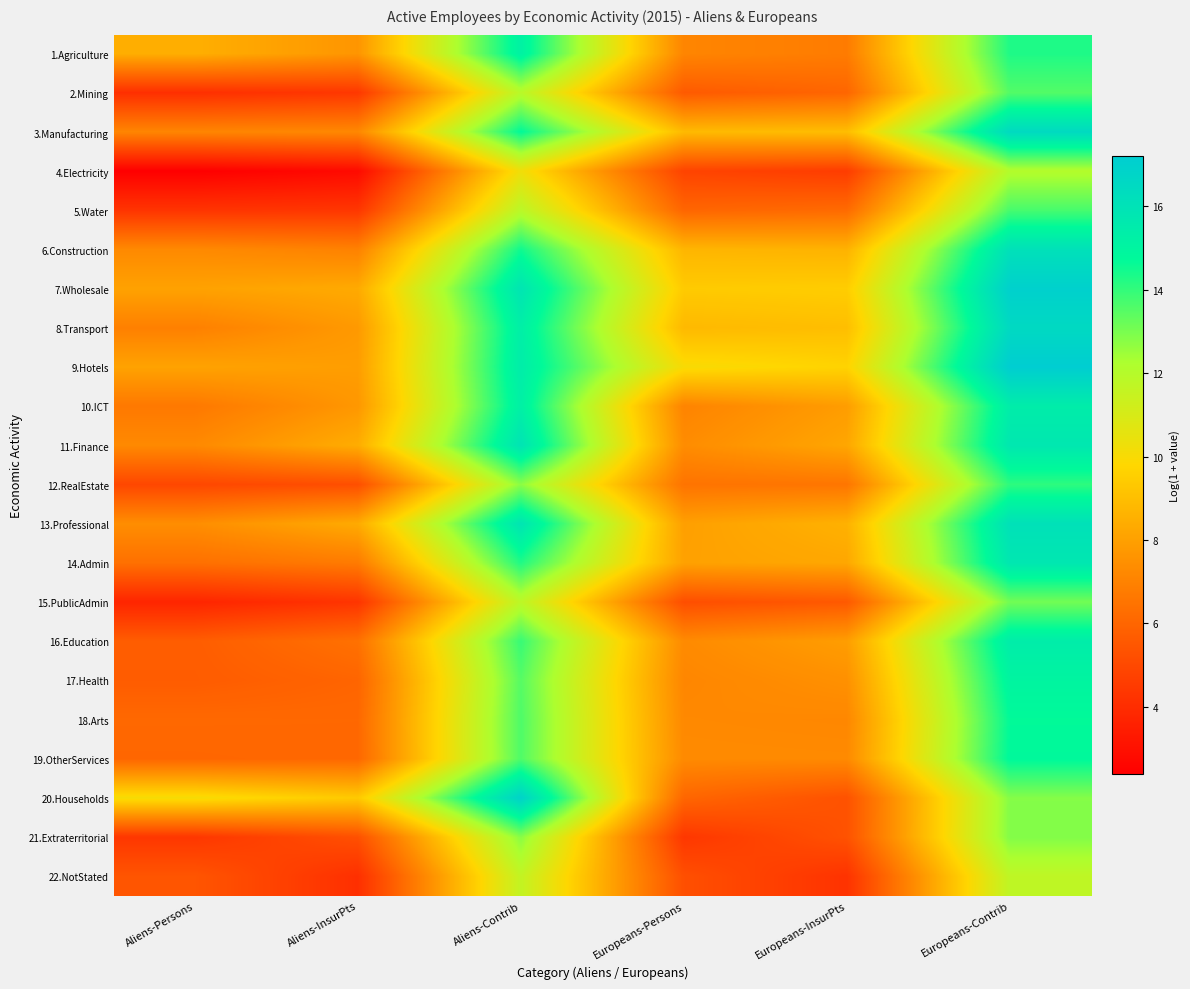

Which has a higher value, Europeans-InsurPts or Europeans-Persons?

Europeans-Persons